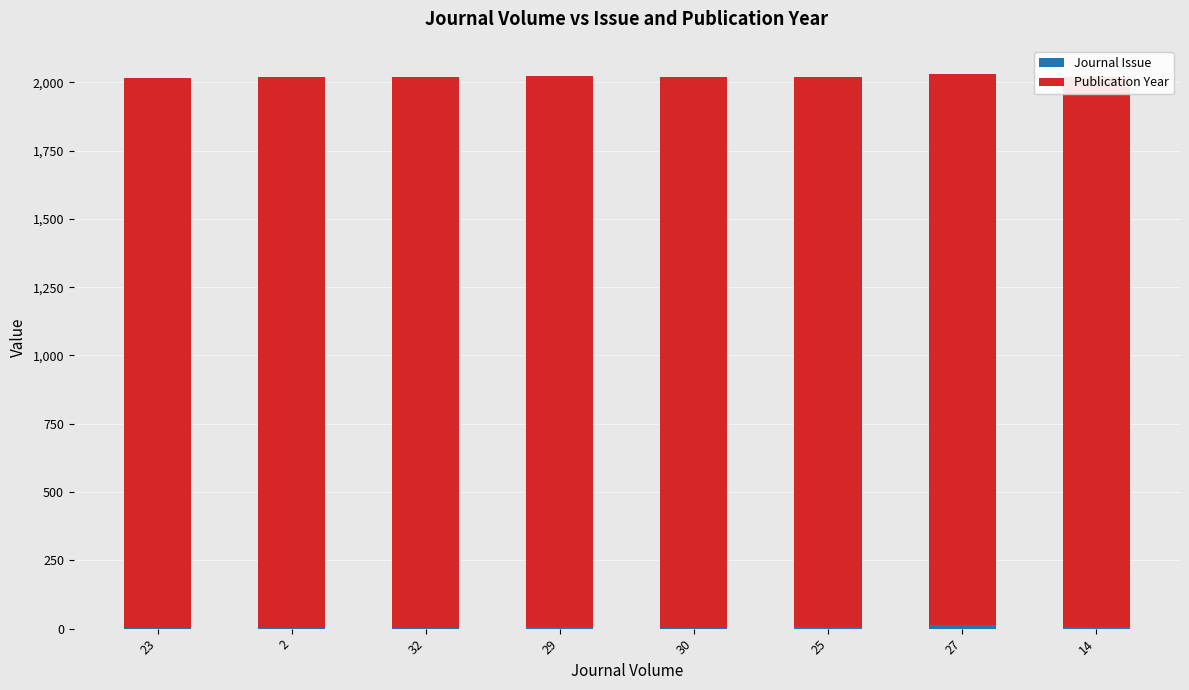

Which category has the lowest value in the Journal Issue series?

2